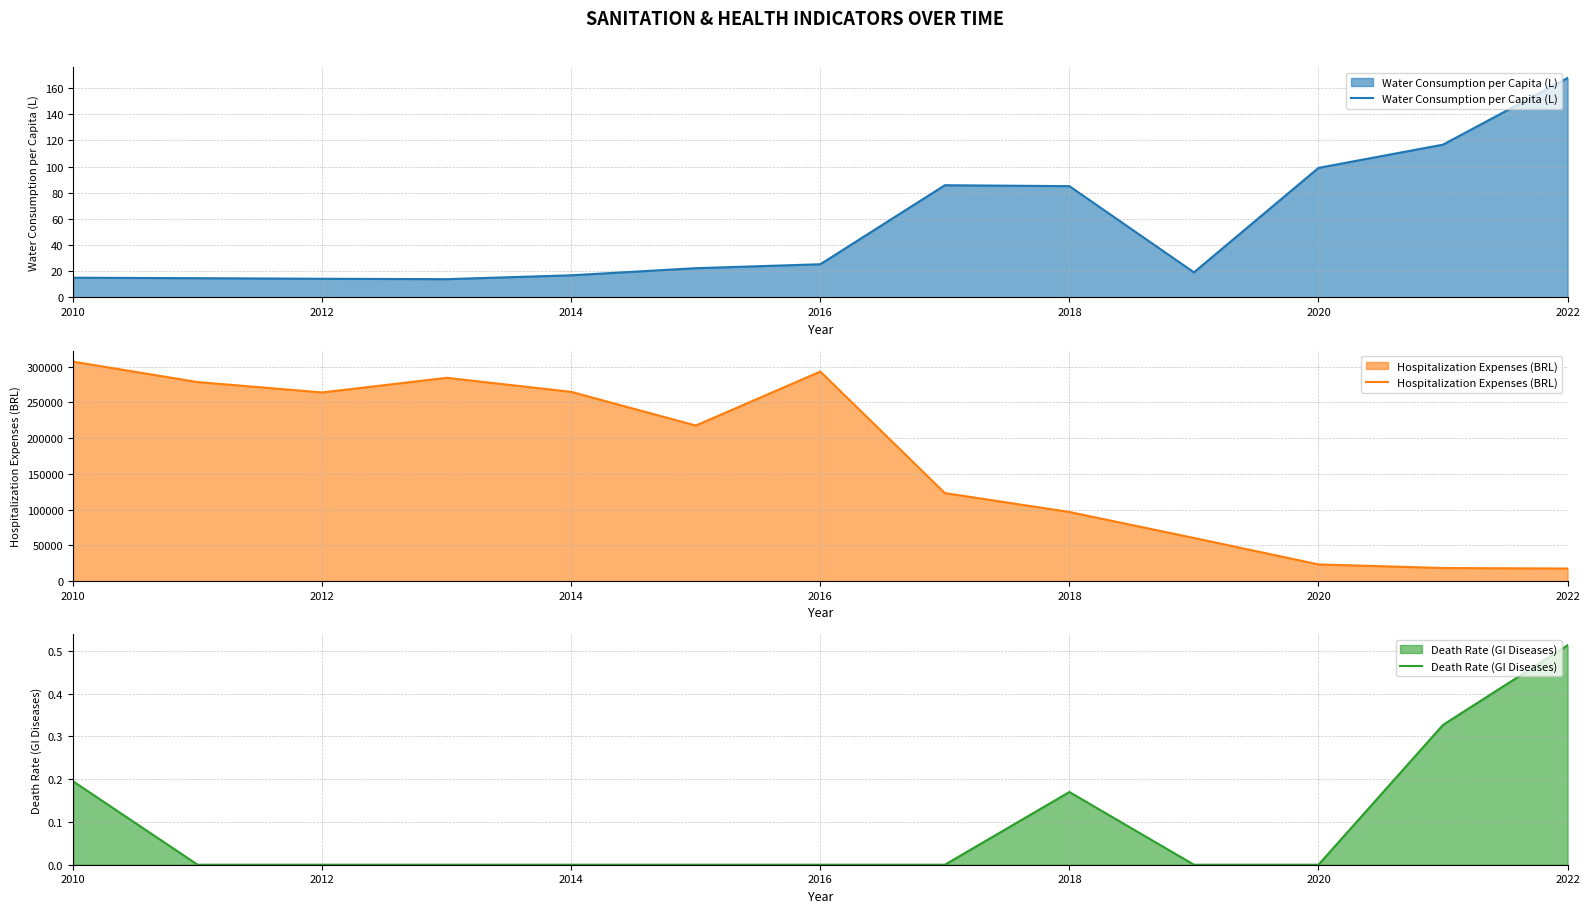

At which label does Water Consumption per Capita (L) reach its peak?

2022